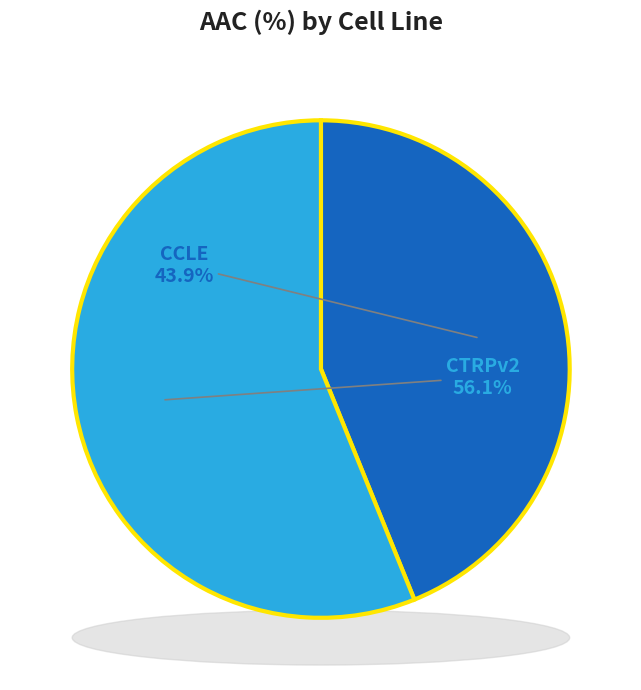

To the nearest percent, what portion does CCLE represent?

44%